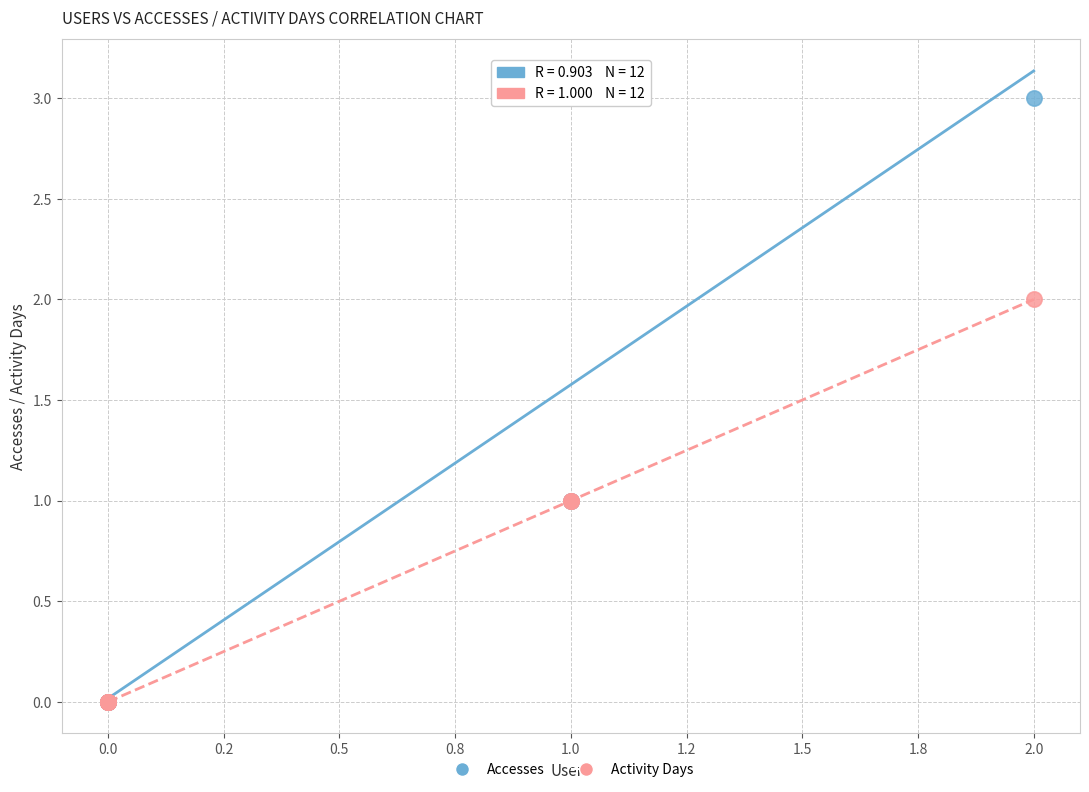

Which series reaches the maximum Y coordinate?

Accesses